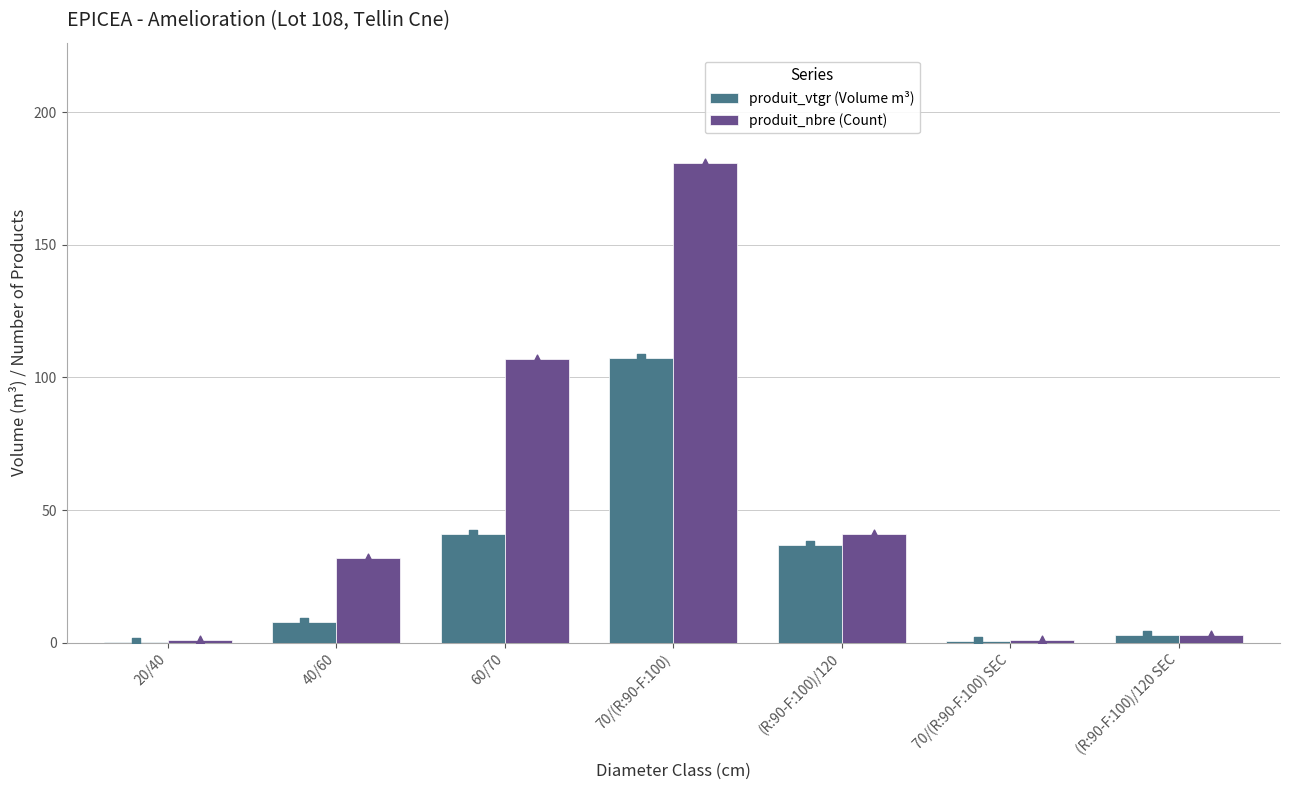

Which series has the largest total across all categories?

produit_nbre (Count)